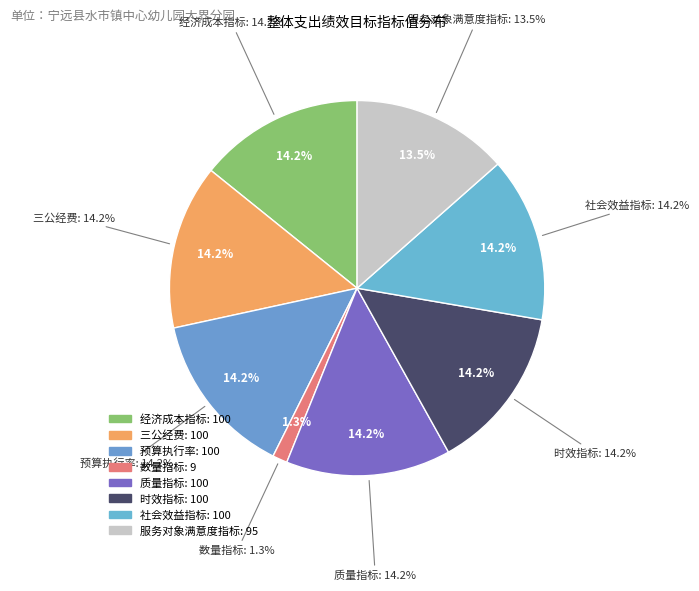

To the nearest percent, what percentage of the pie is 服务对象满意度指标?

13%